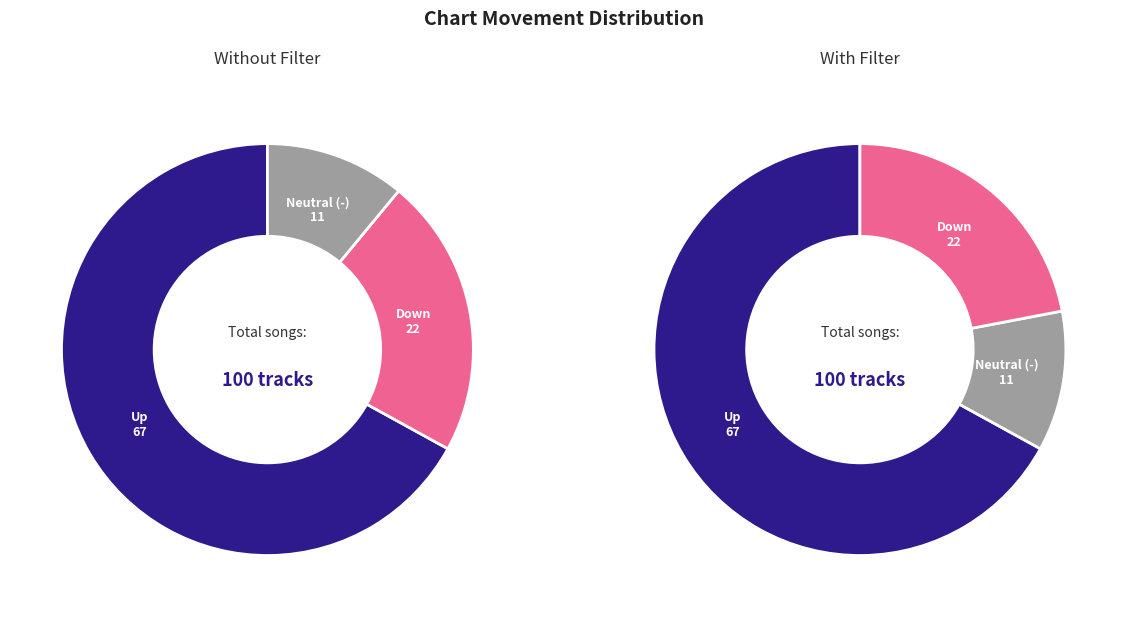

Do down and up together represent more than half of the pie?

Yes